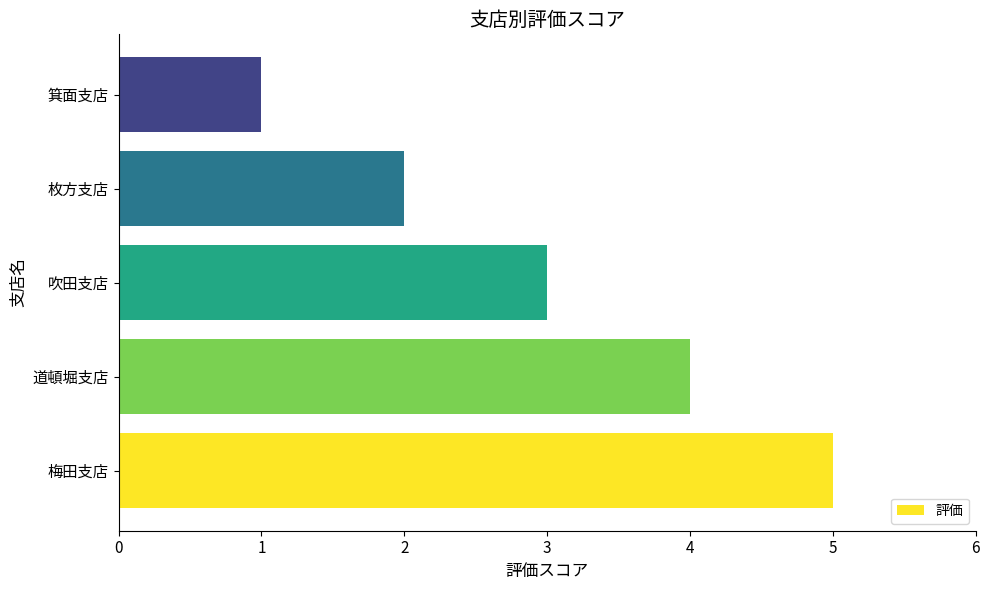

Reading top to bottom, what are all the values shown in this chart?

1	2	3	4	5